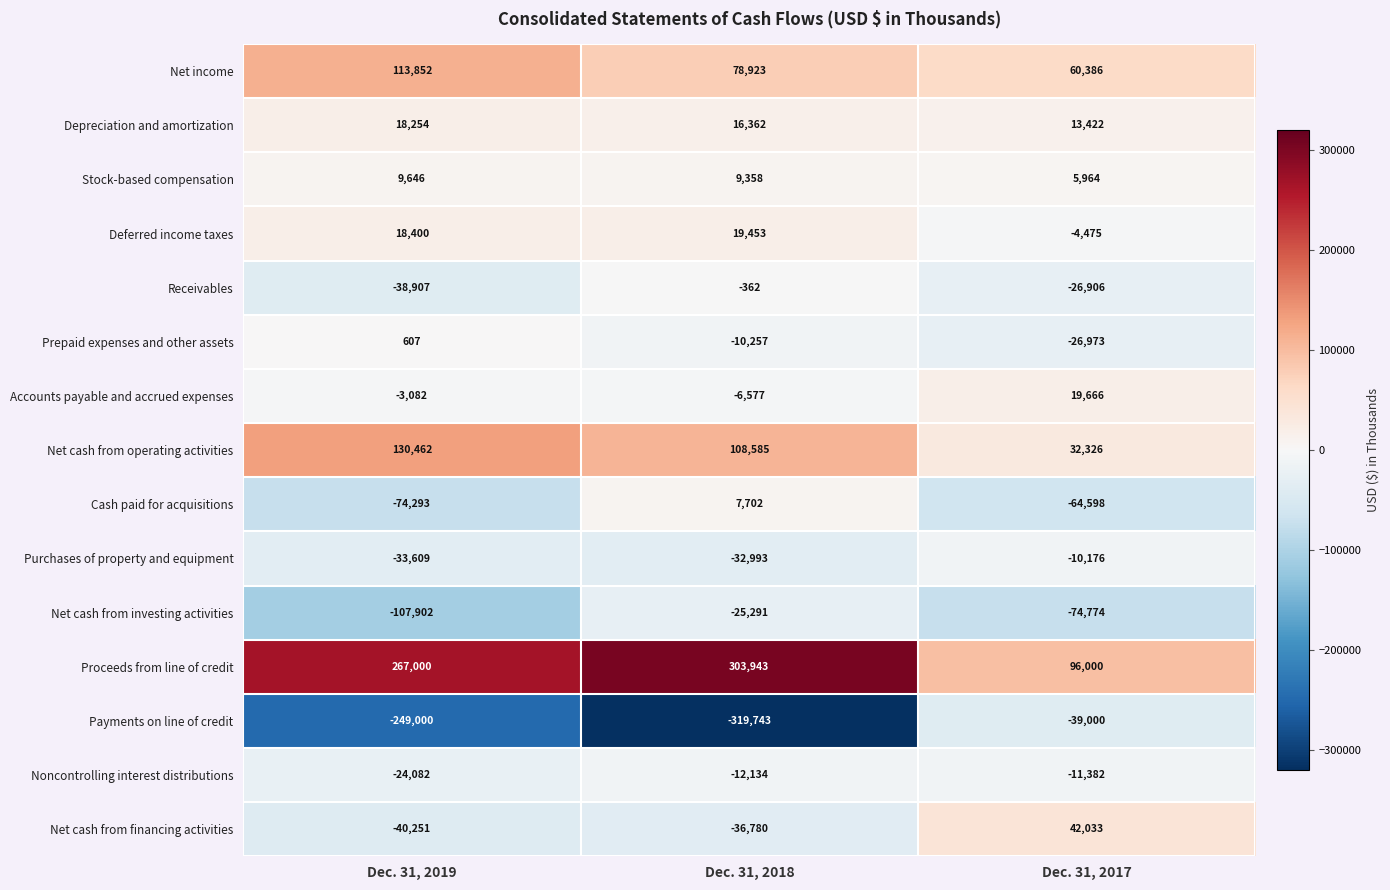

The Net income series shows 113852 at Dec. 31, 2019. True or false?

True